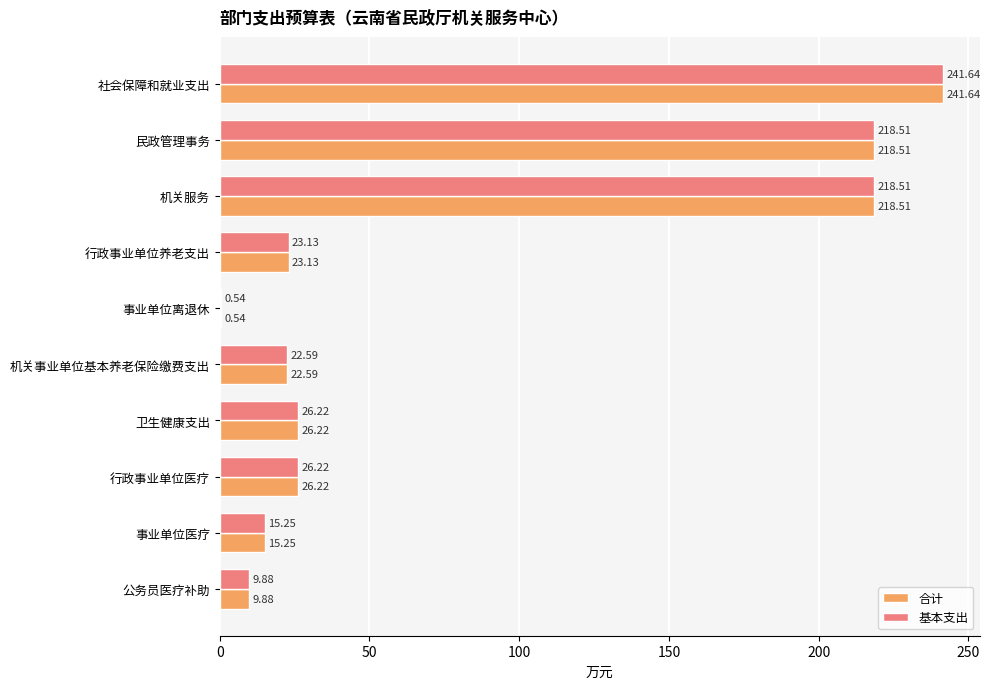

Which category has the highest value in the 合计 series?

社会保障和就业支出